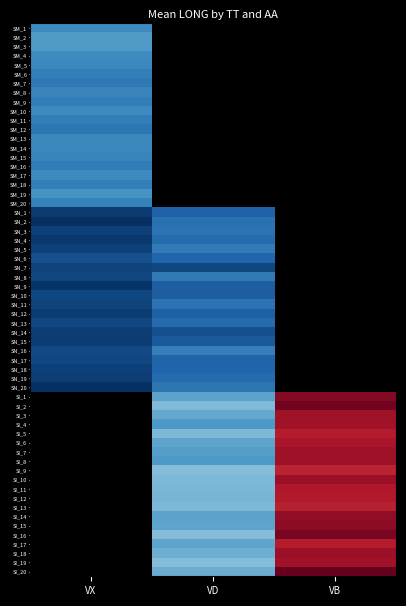

Rank the categories by SI value from highest to lowest.

VB, VD, VX